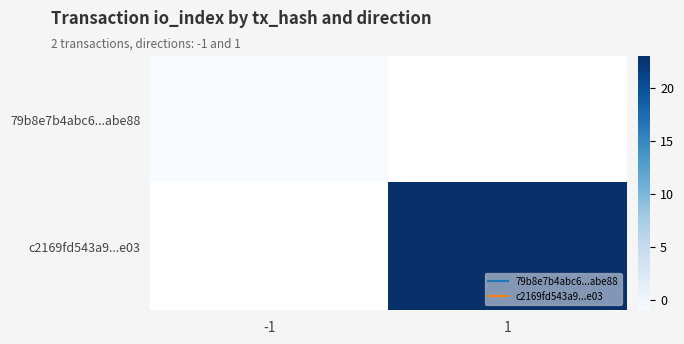

Rank the categories by 79b8e7b4abc6...abe88 value from lowest to highest.

-1, 1